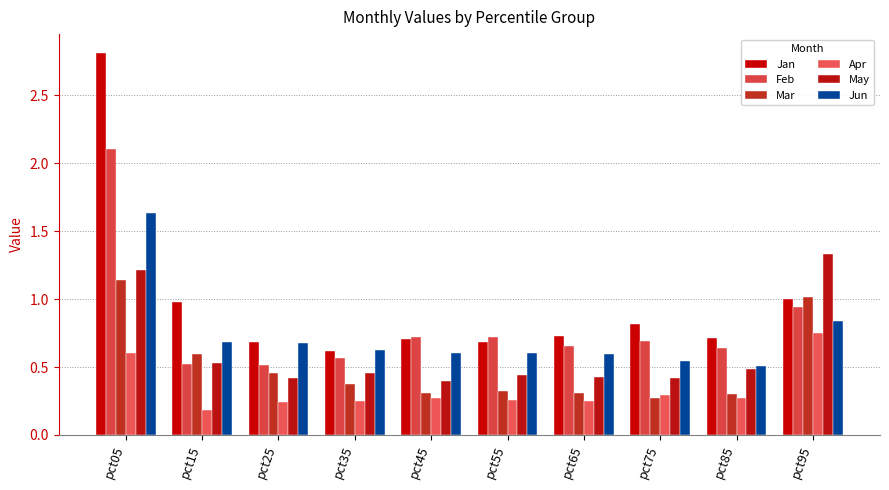

The Jun series shows 0.5 at pct75. True or false?

True